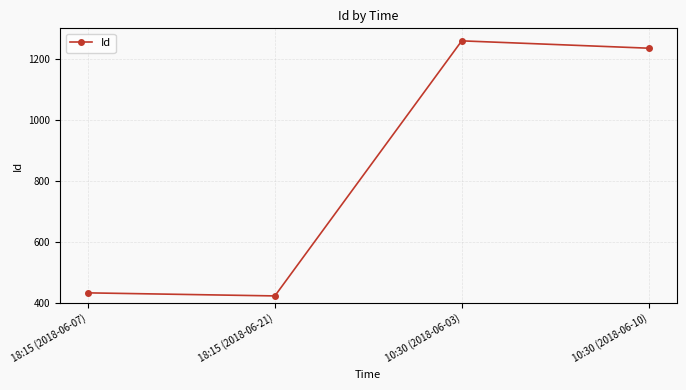

How many data points are less than 1235?

2